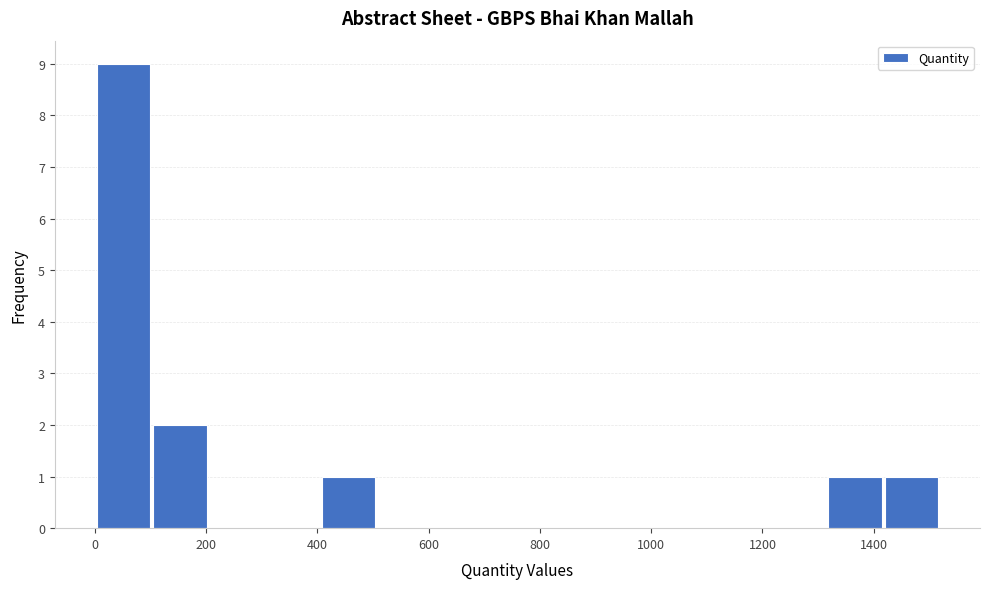

Reading left to right, transcribe this chart: for each bar, give the range it covers on the x-axis and its height. Neither the bar edges nor the heights are printed on the chart, so give them approximately, as read against the axes.

0 to 100: 9
100 to 200: 2
200 to 300: 0
300 to 400: 0
400 to 500: 1
500 to 600: 0
600 to 700: 0
700 to 820: 0
820 to 920: 0
920 to 1020: 0
1020 to 1120: 0
1120 to 1220: 0
1220 to 1320: 0
1320 to 1420: 1
1420 to 1520: 1